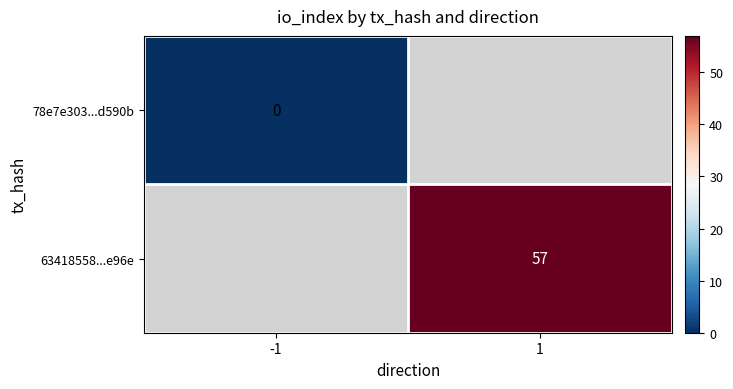

Count the number of data series in this chart.

2